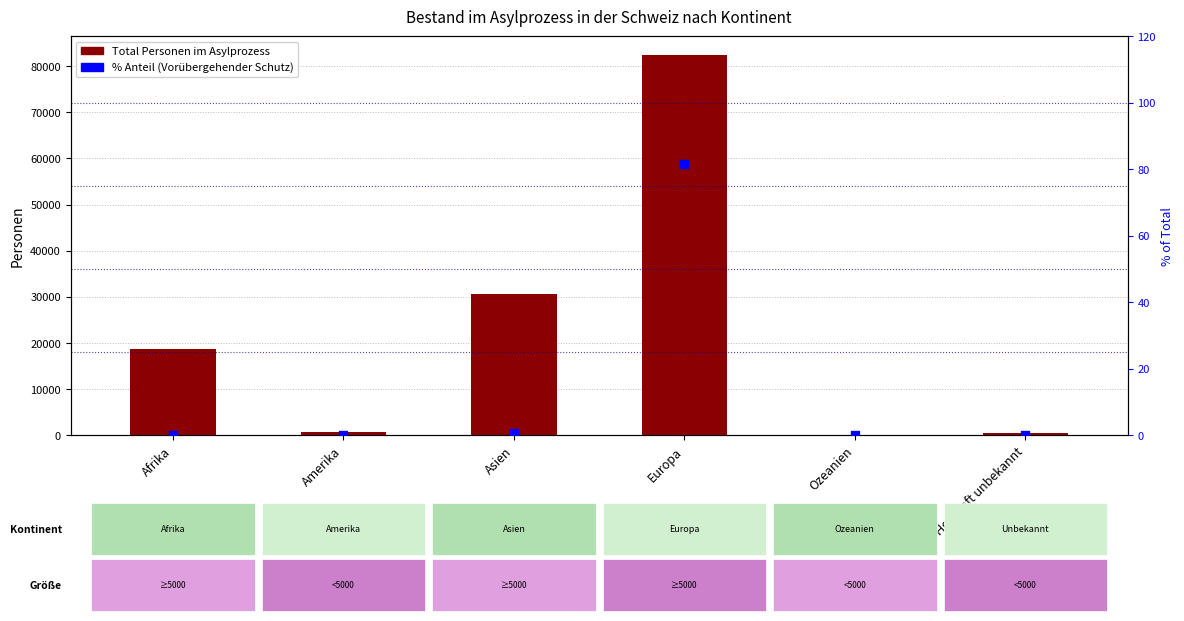

Which series reaches the maximum Y coordinate?

Total Personen im Asylprozess (col_1)